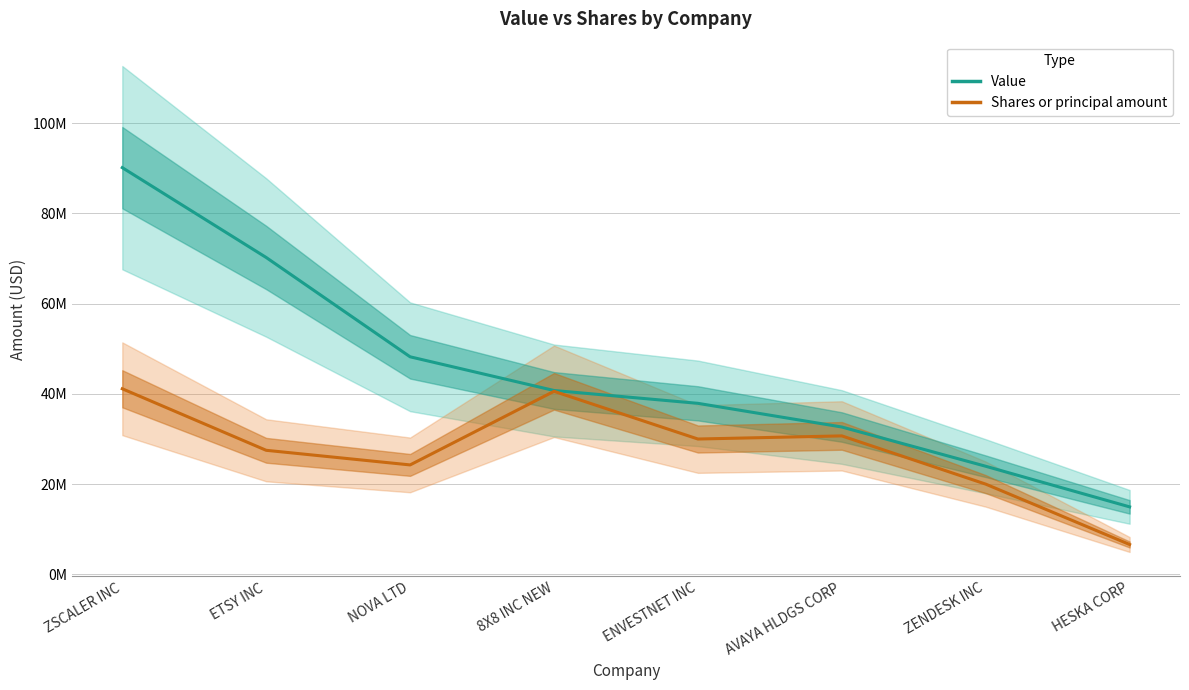

At which category does the chart reach its peak across all series?

ZSCALER INC